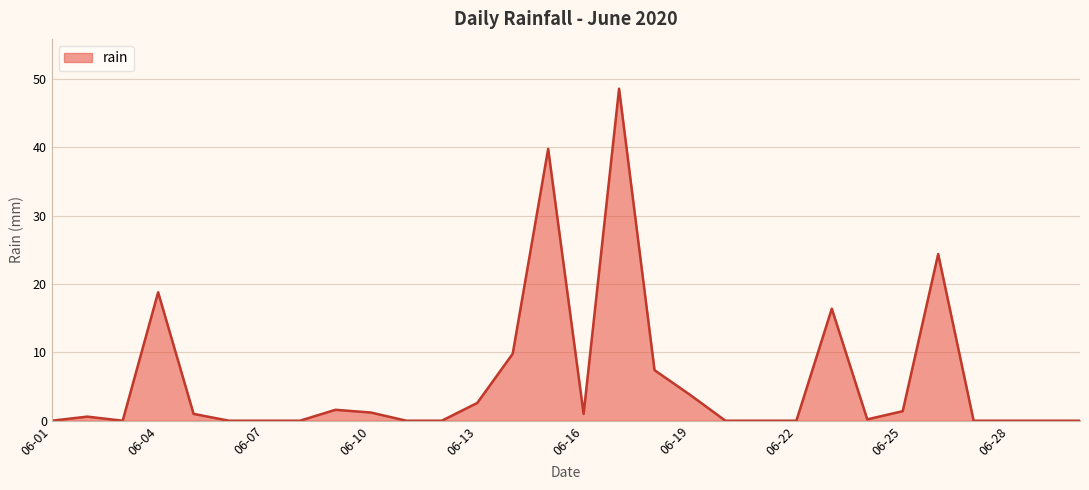

What is the difference between the maximum and minimum values?

48.6